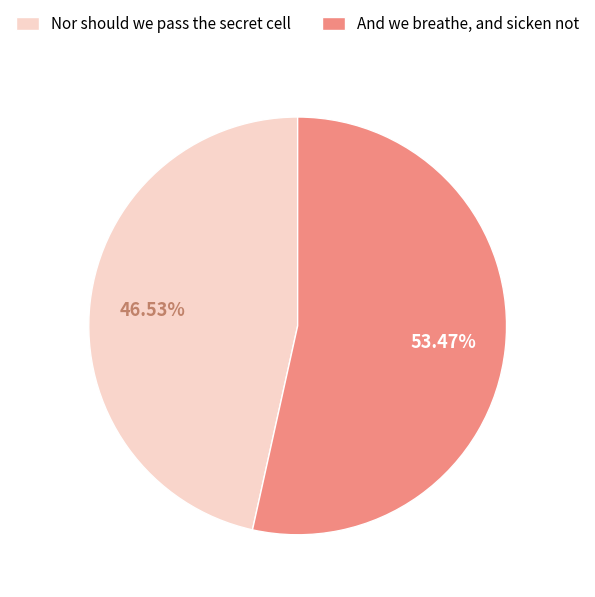

Rank the categories by value from highest to lowest.

And we breathe, and sicken not, Nor should we pass the secret cell